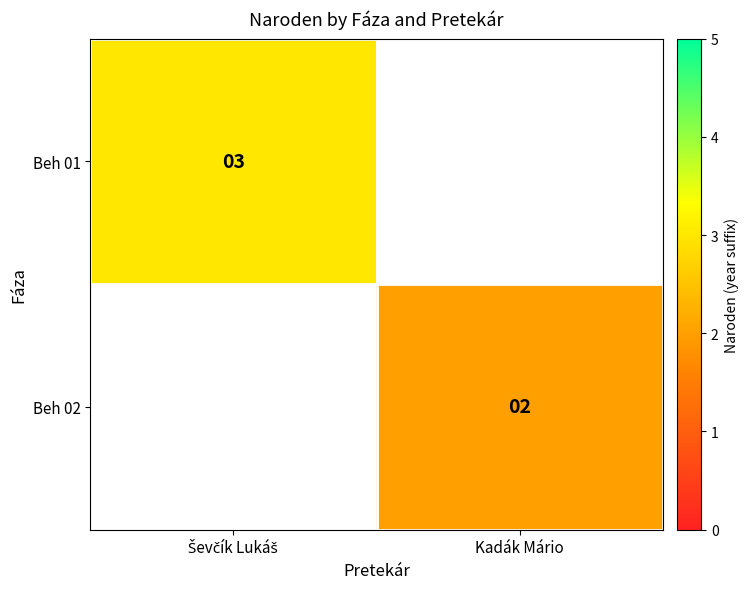

The value of Beh 02 at Kadák Mário is 2. True or false?

True